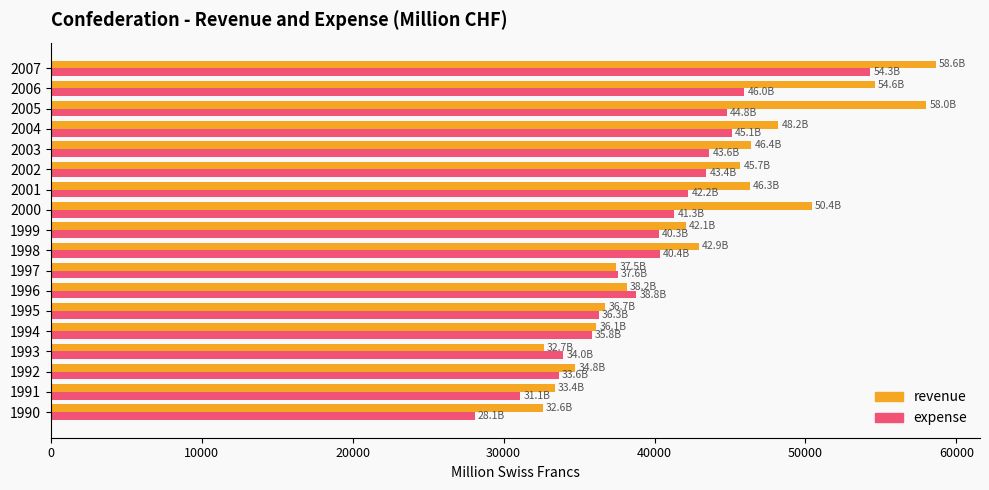

What is the sum of all expense values?

716797.7